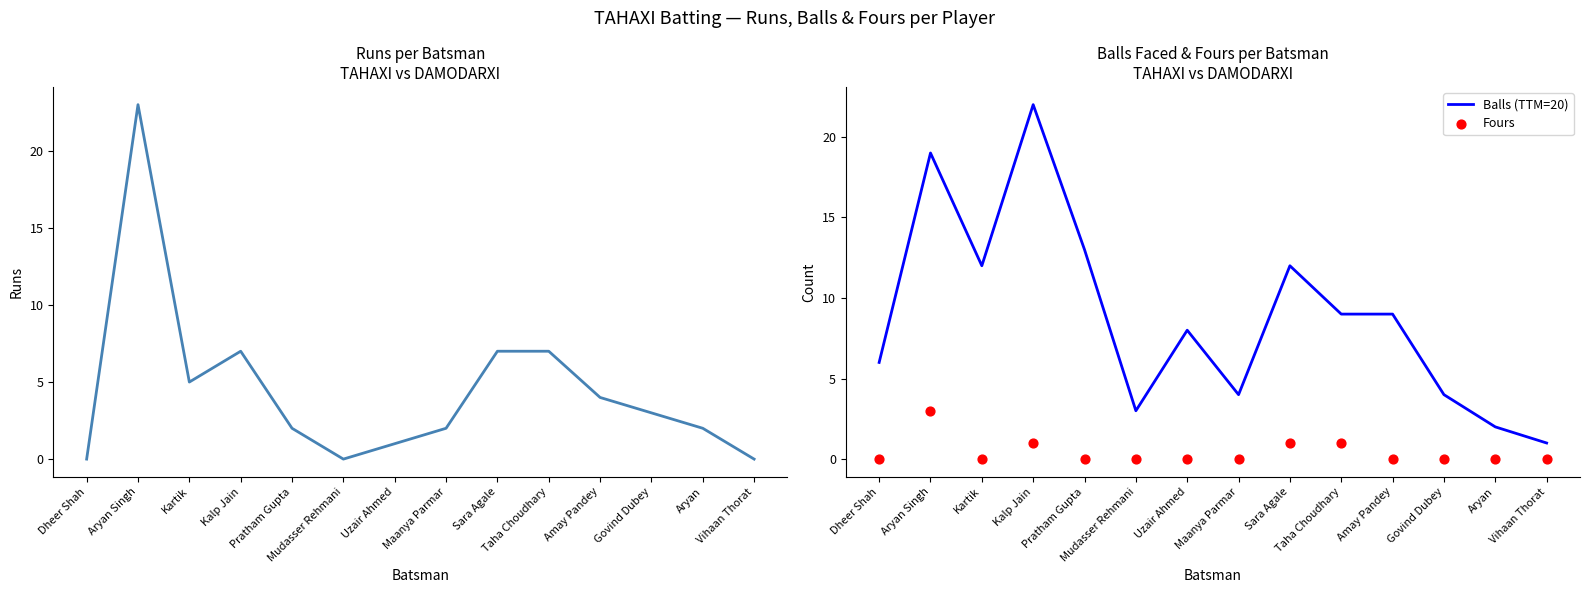

Which series has the largest total across all categories?

Balls (TTM=20)